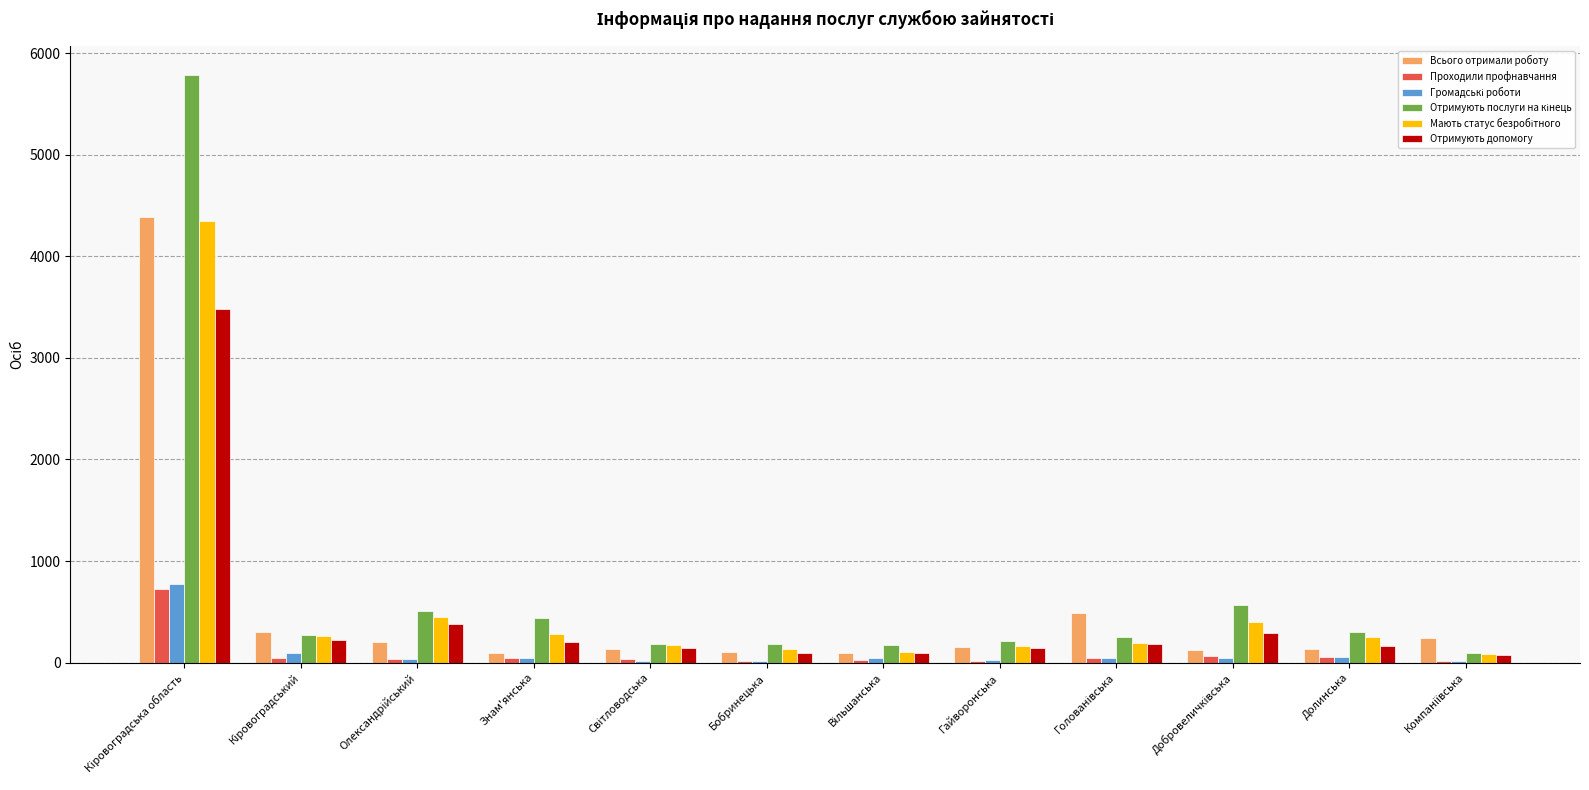

What is the maximum value shown in the chart?

5781